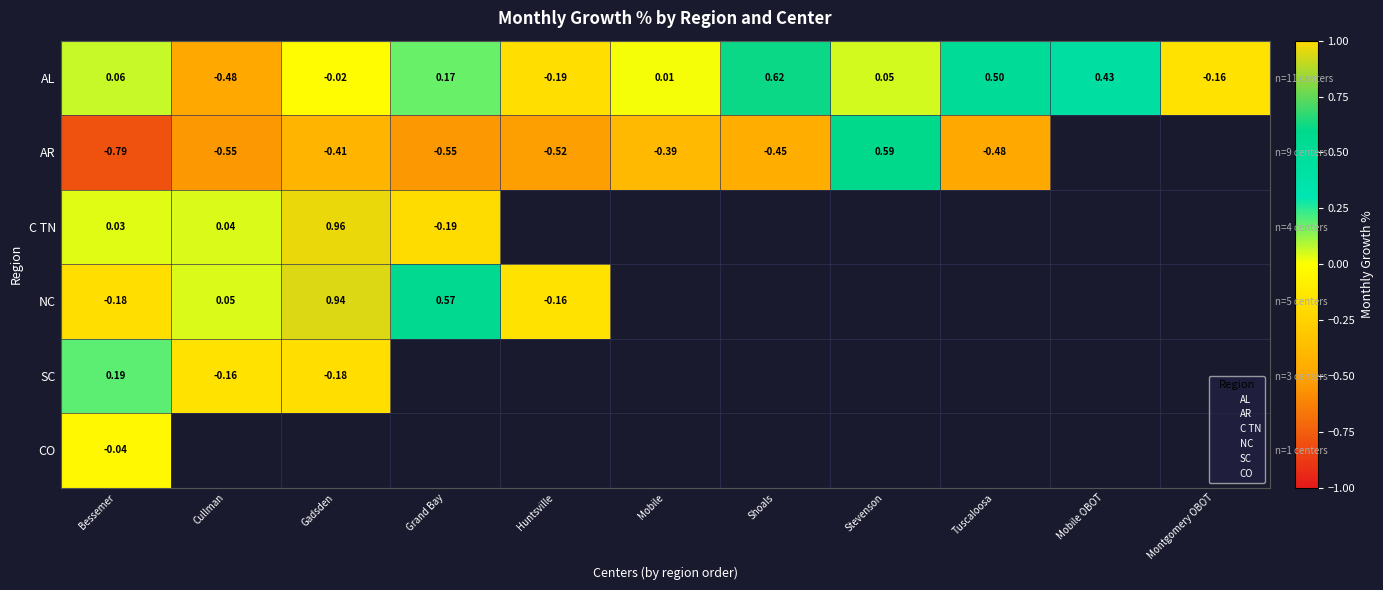

Which category has the highest value in the CO series?

Bessemer